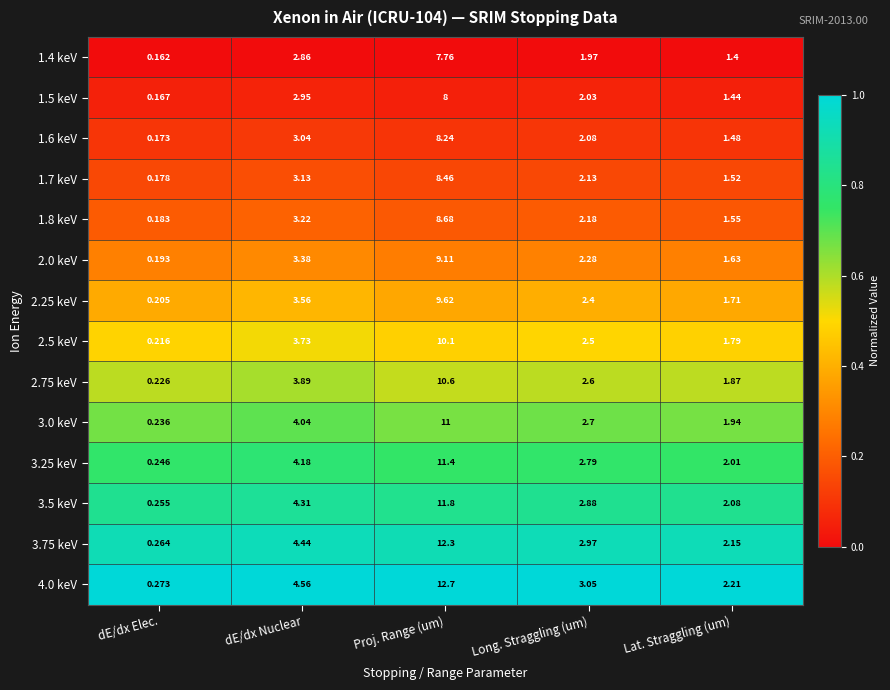

How many series are shown in this chart?

14